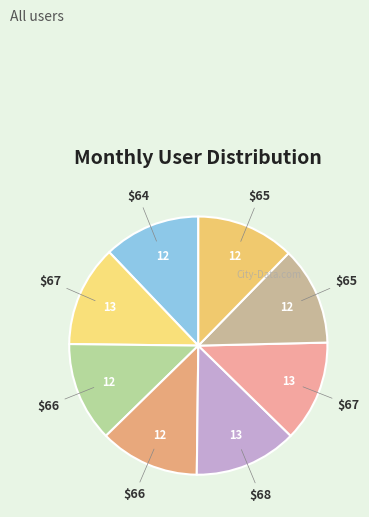

How many slices are in this pie chart?

8